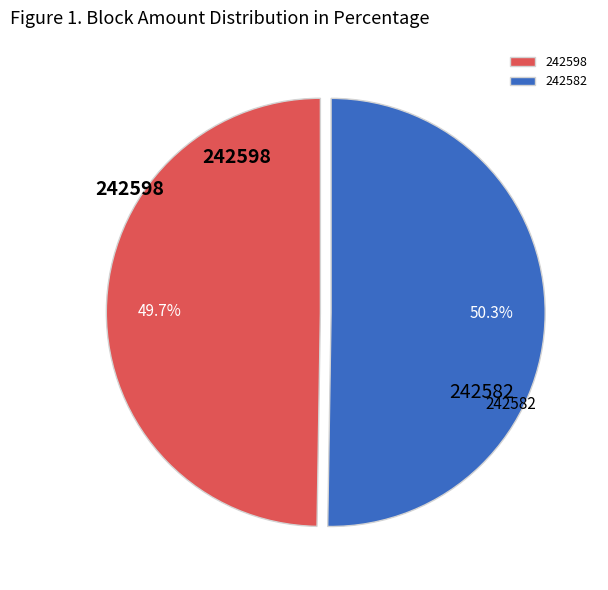

Which category has the smallest portion of the pie?

242598